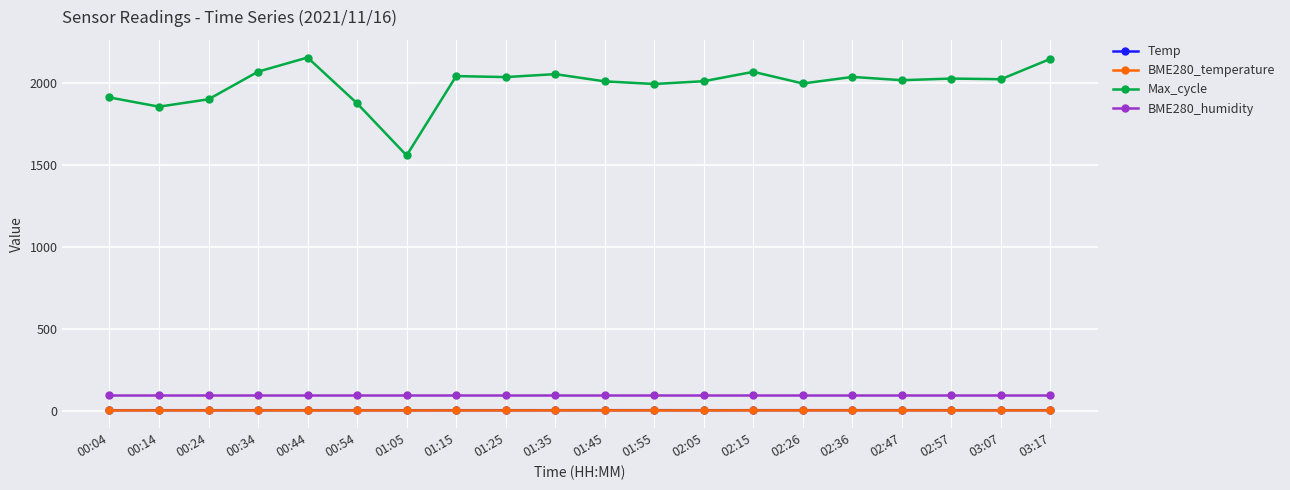

At how many categories does at least one series exceed 700?

20